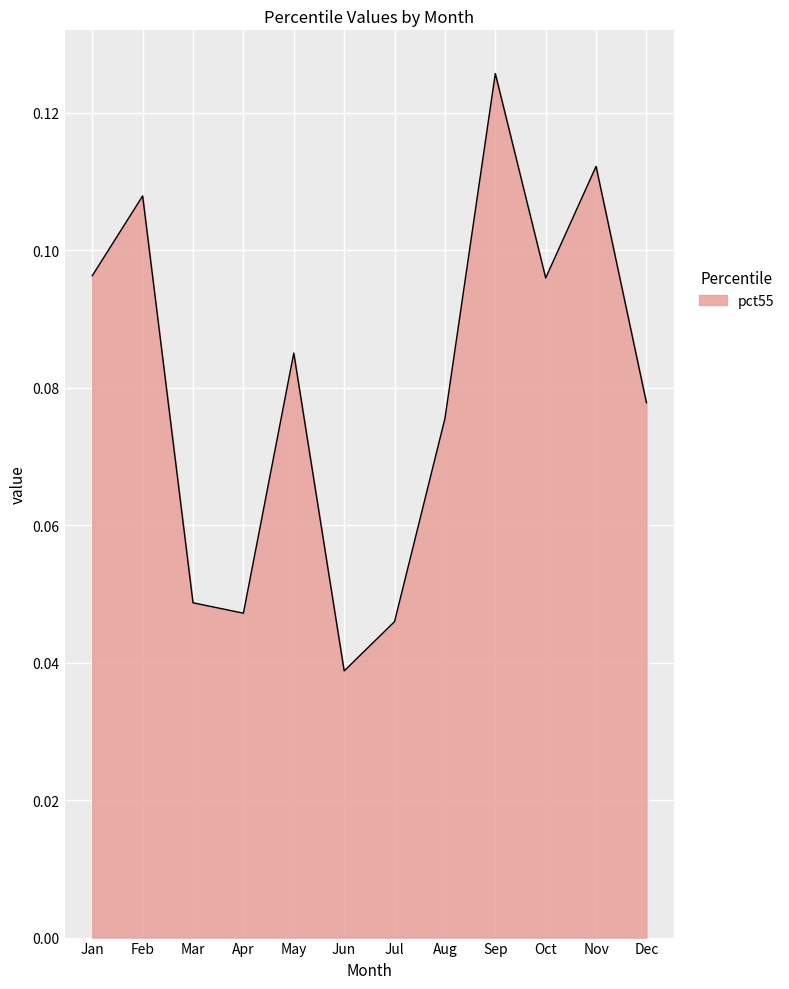

Between Oct and Sep, which is larger?

Sep